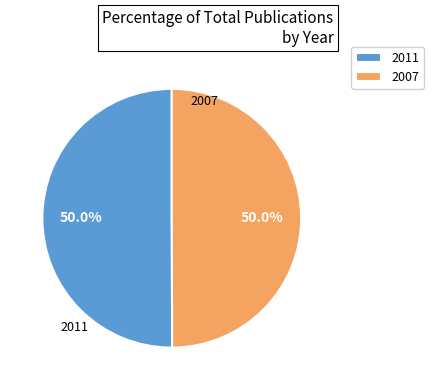

Do 2011 and 2007 together represent more than half of the pie?

Yes